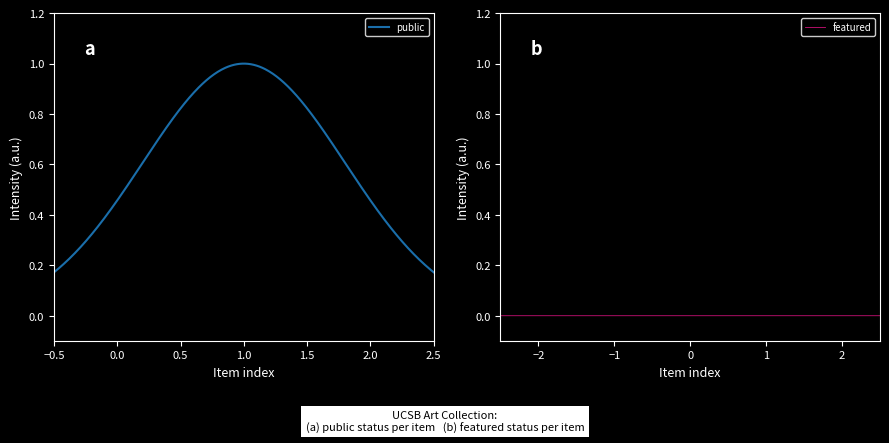

List the series in order of their overall mean, highest first.

public, featured